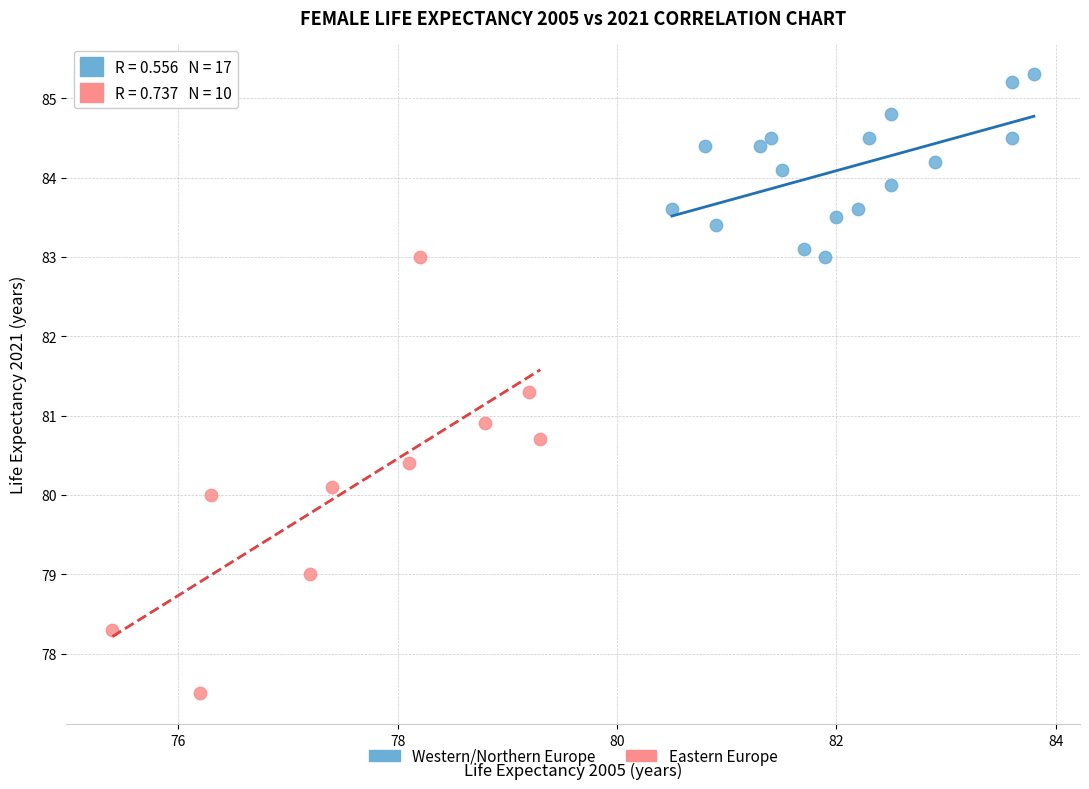

Which series contains the lowest Y value?

Eastern Europe